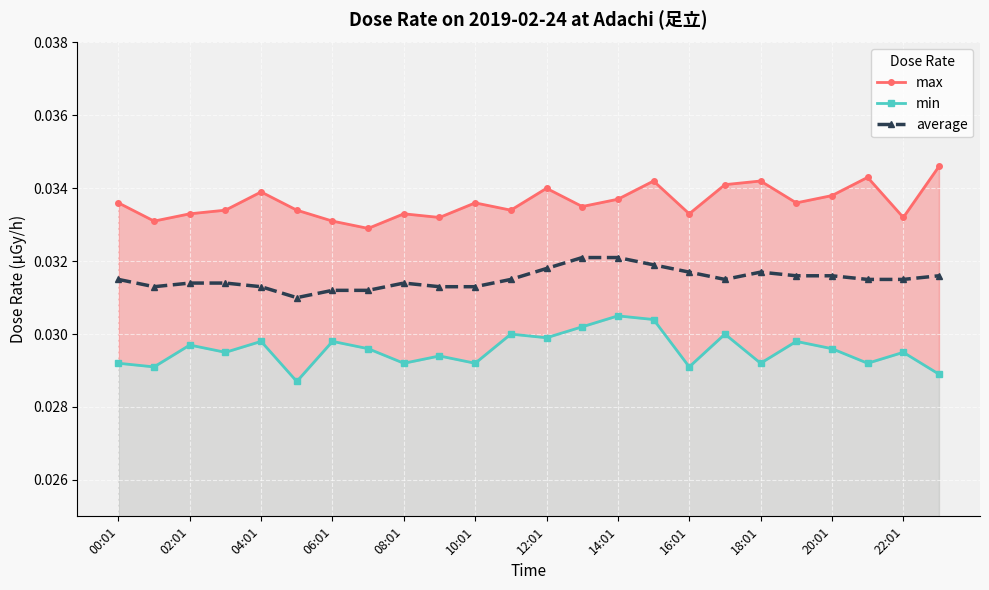

The average series shows 0.1 at 16:01. True or false?

False